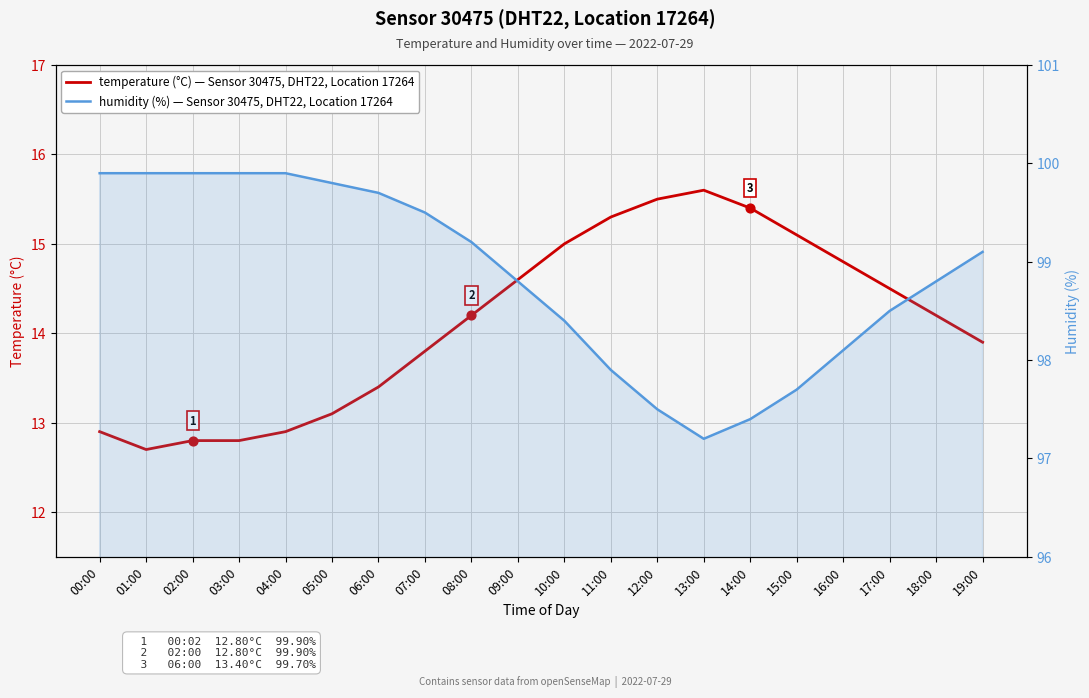

At which category is the sum across all series the highest?

08:00